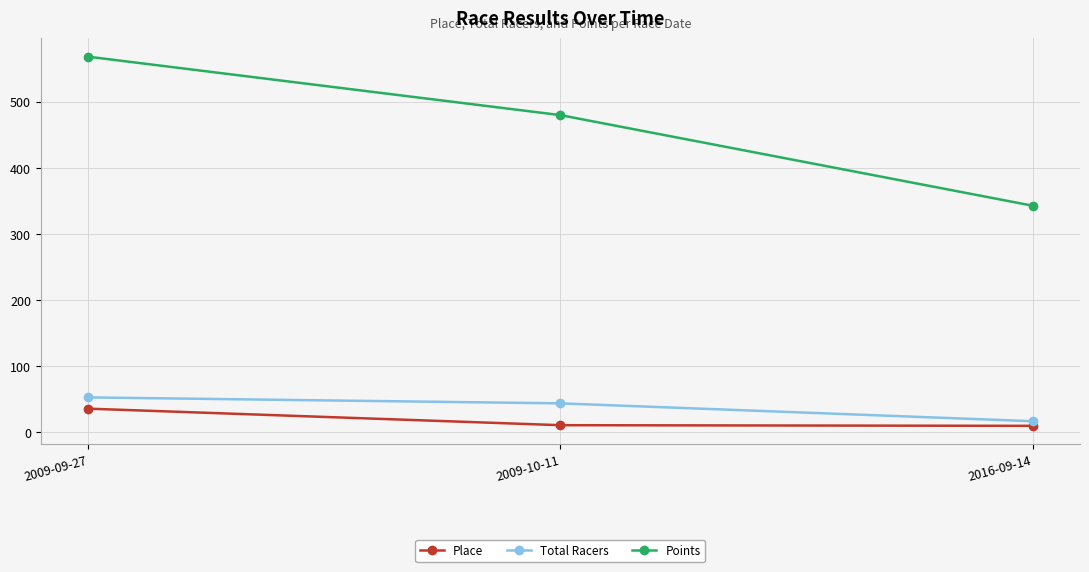

What is the greatest value displayed?

568.0